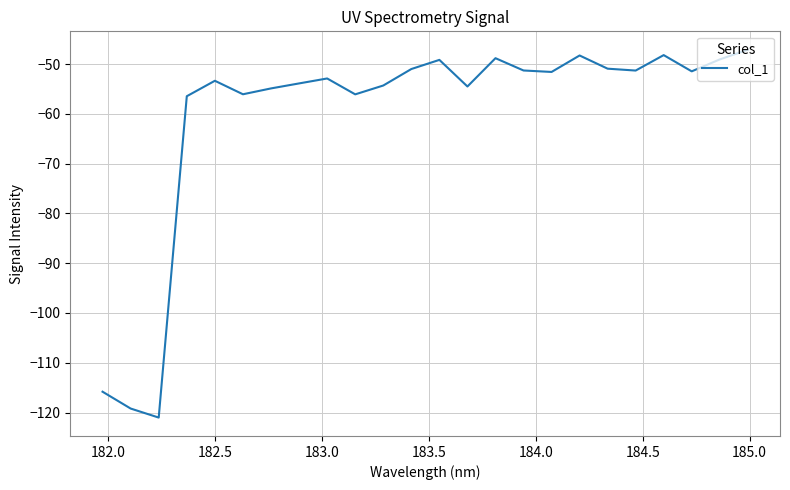

What is the smallest value displayed?

-121.0